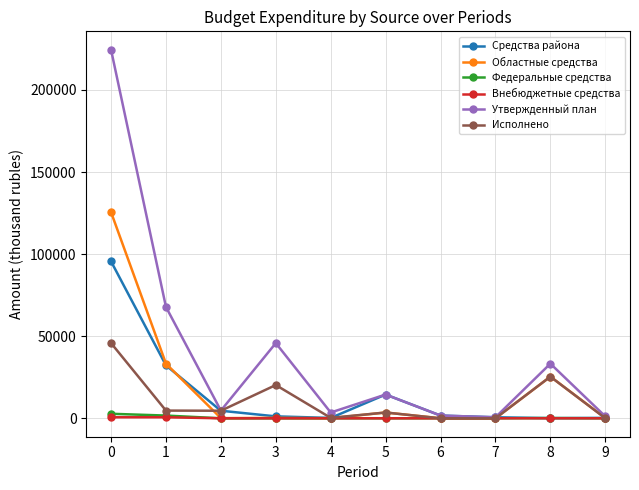

True or false: Внебюджетные средства has a value of 0.0 at 7.

True